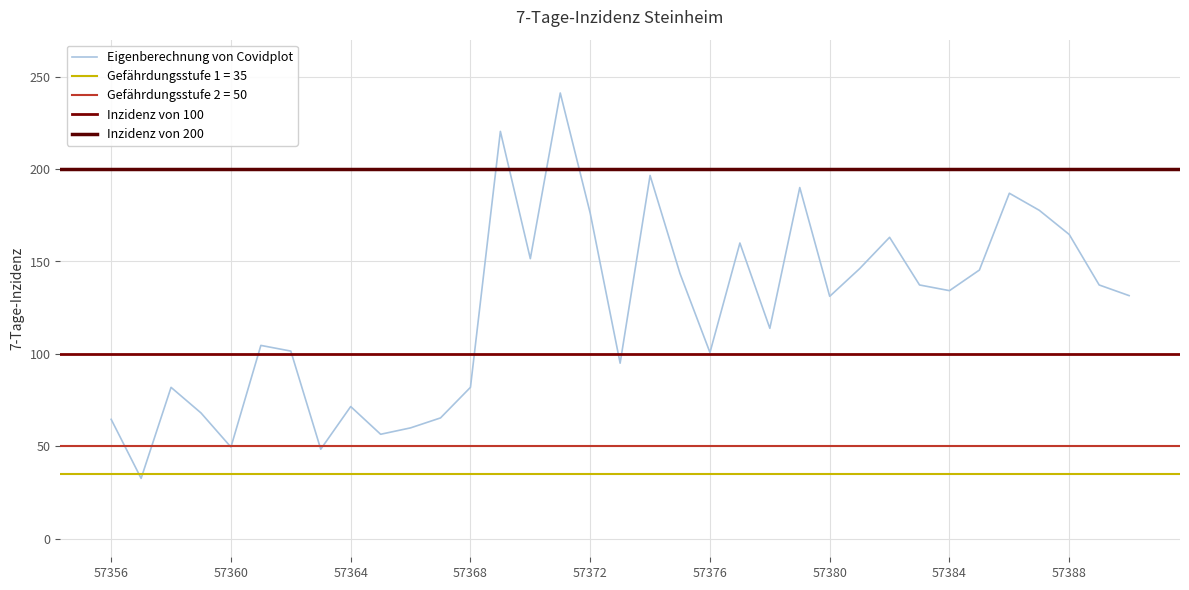

Between 57380 and 57369, which is larger?

57369